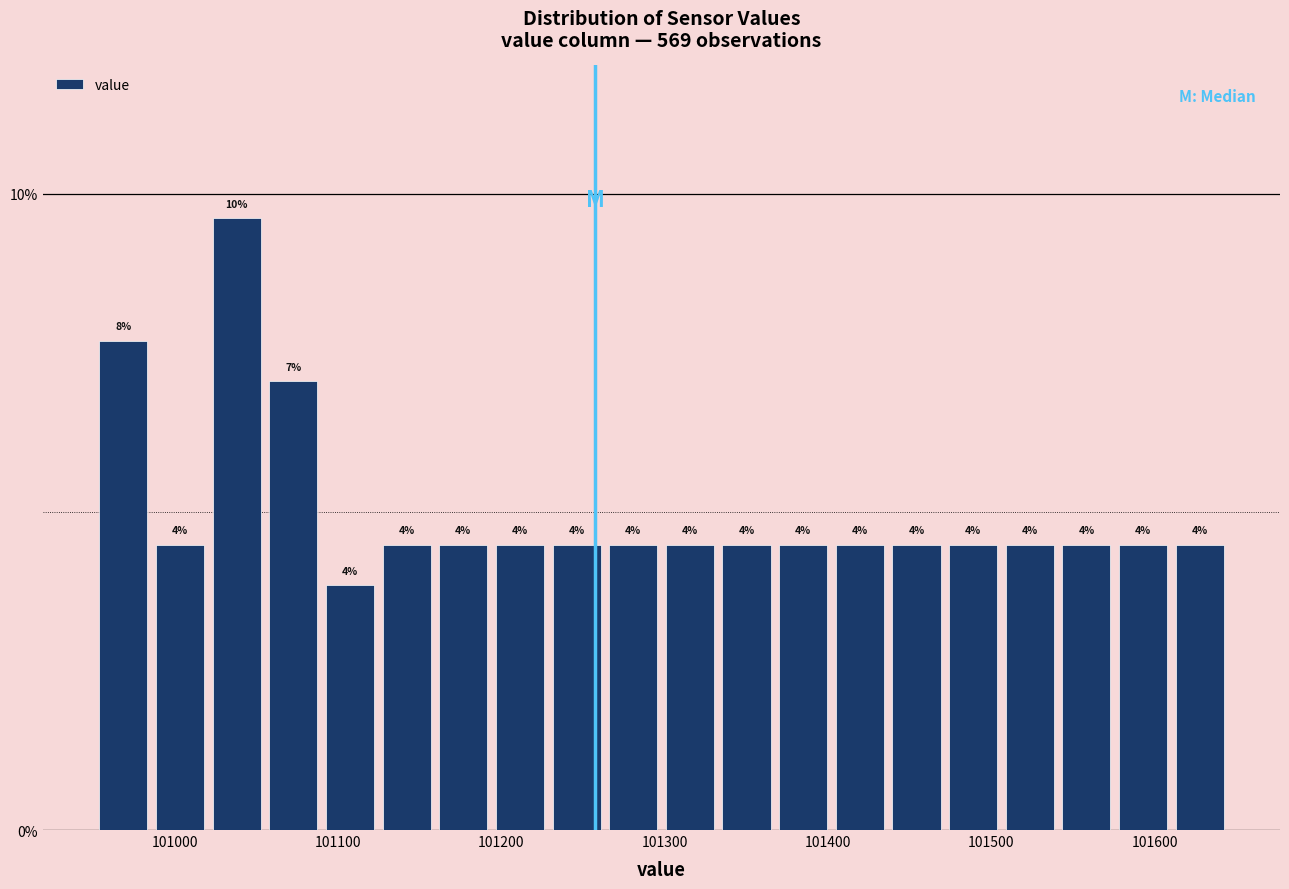

Around what value on the x-axis is the tallest bar? Give the approximate position of its centre, as read against the axis.

101040